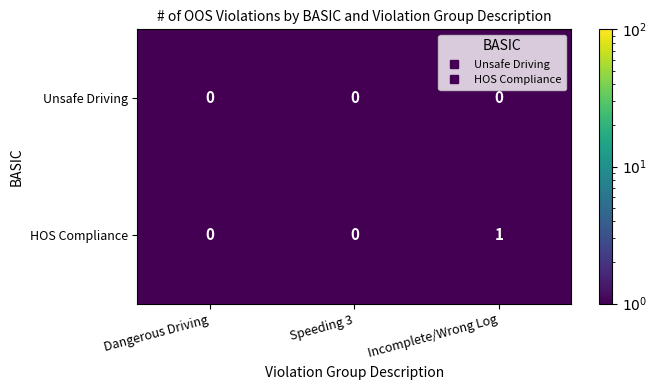

At which category does the chart reach its peak across all series?

Incomplete/Wrong Log